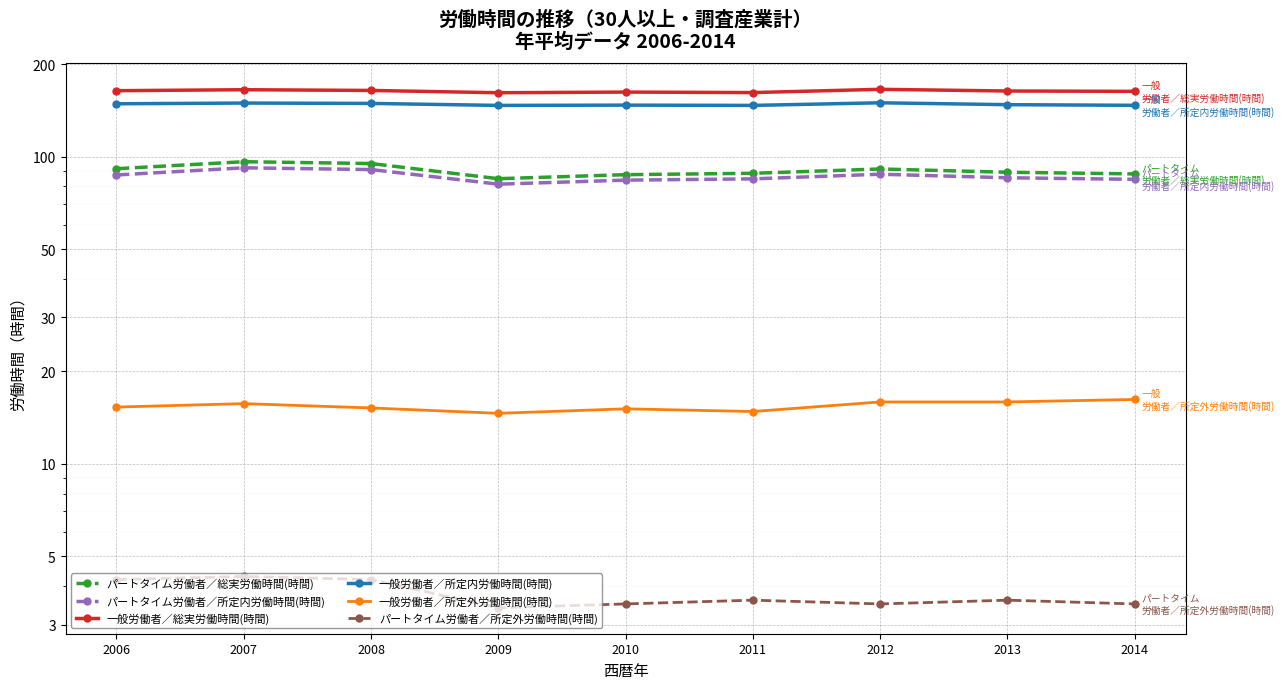

What is the sum of all パートタイム労働者／所定内労働時間(時間) values?

776.6